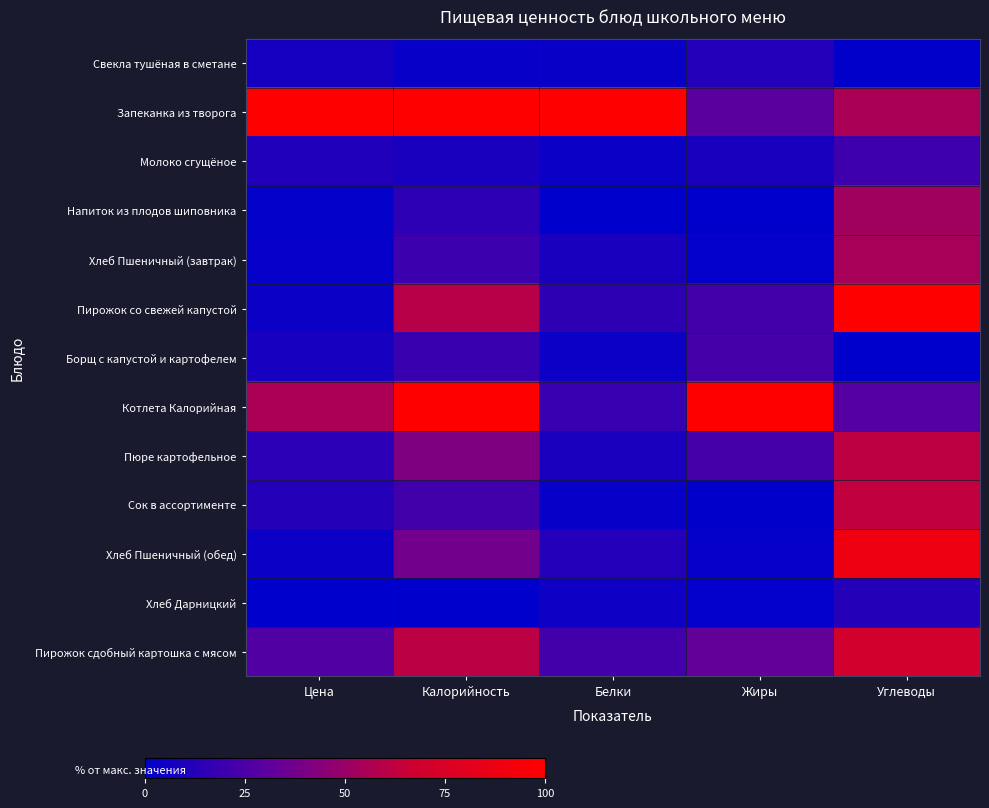

What is the spread (max minus min) of values at Цена?

100.0